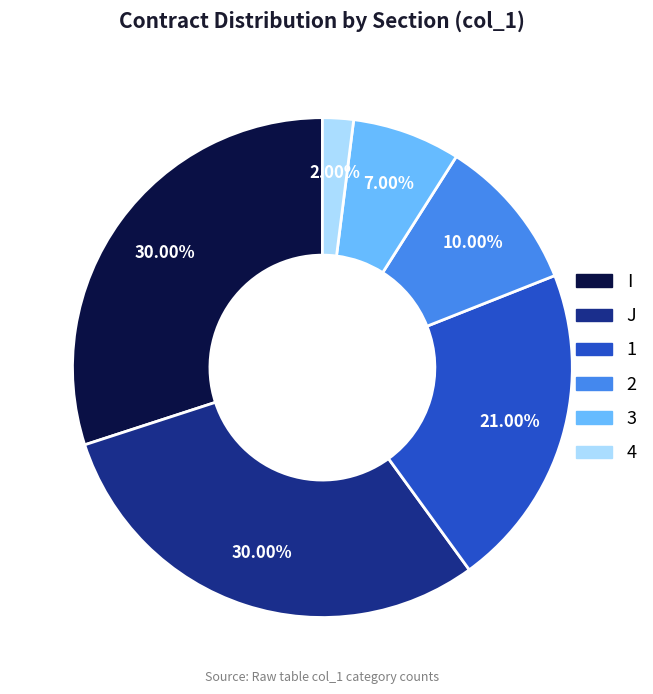

How many segments does this pie chart have?

6